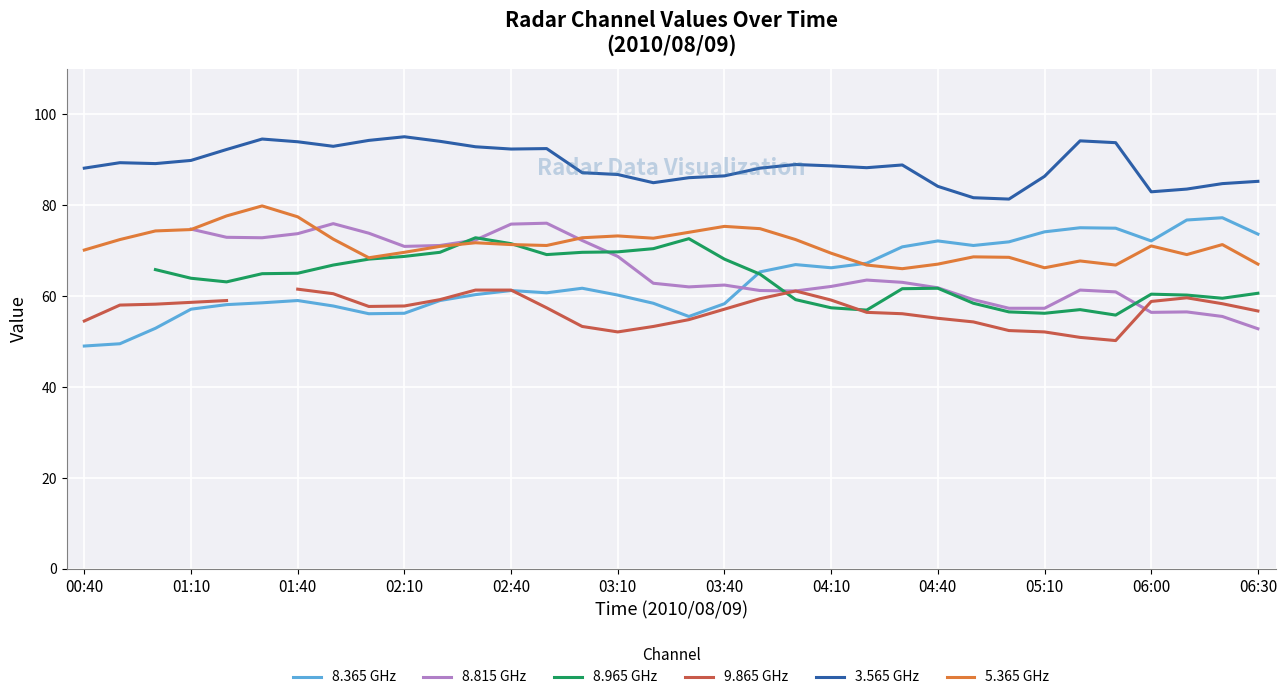

What are all the series names shown in the legend?

8.365 GHz, 8.815 GHz, 8.965 GHz, 9.865 GHz, 3.565 GHz, 5.365 GHz